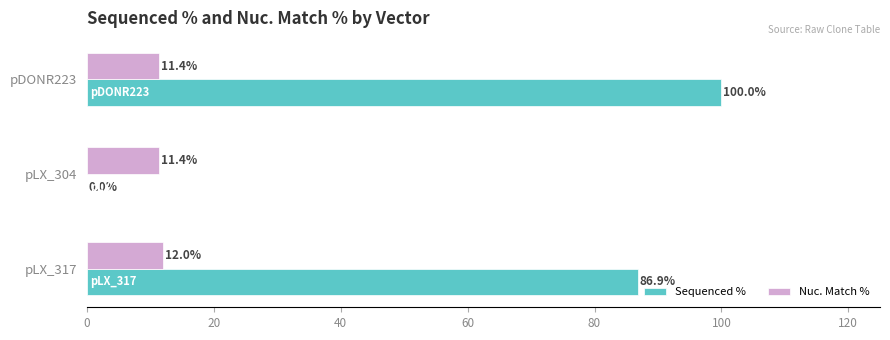

Which series has the largest range (max minus min)?

Sequenced %